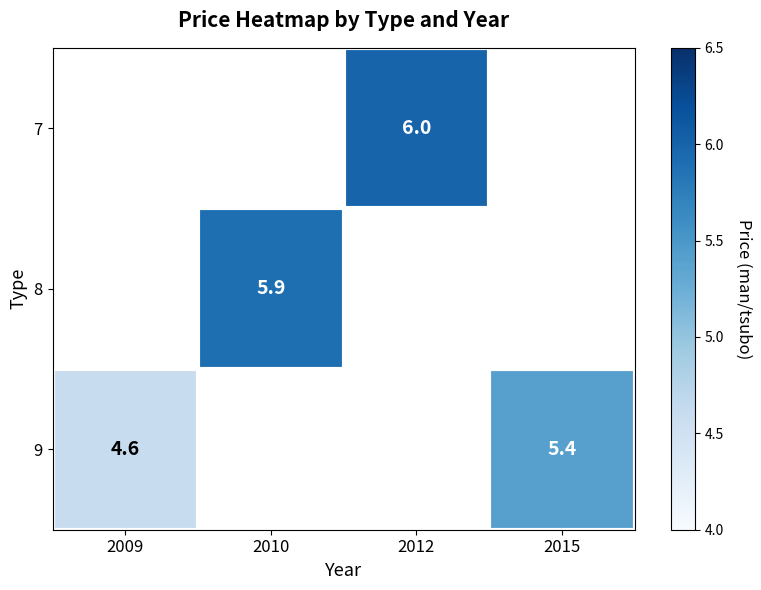

The 9 series shows 6.4 at 2009. True or false?

False